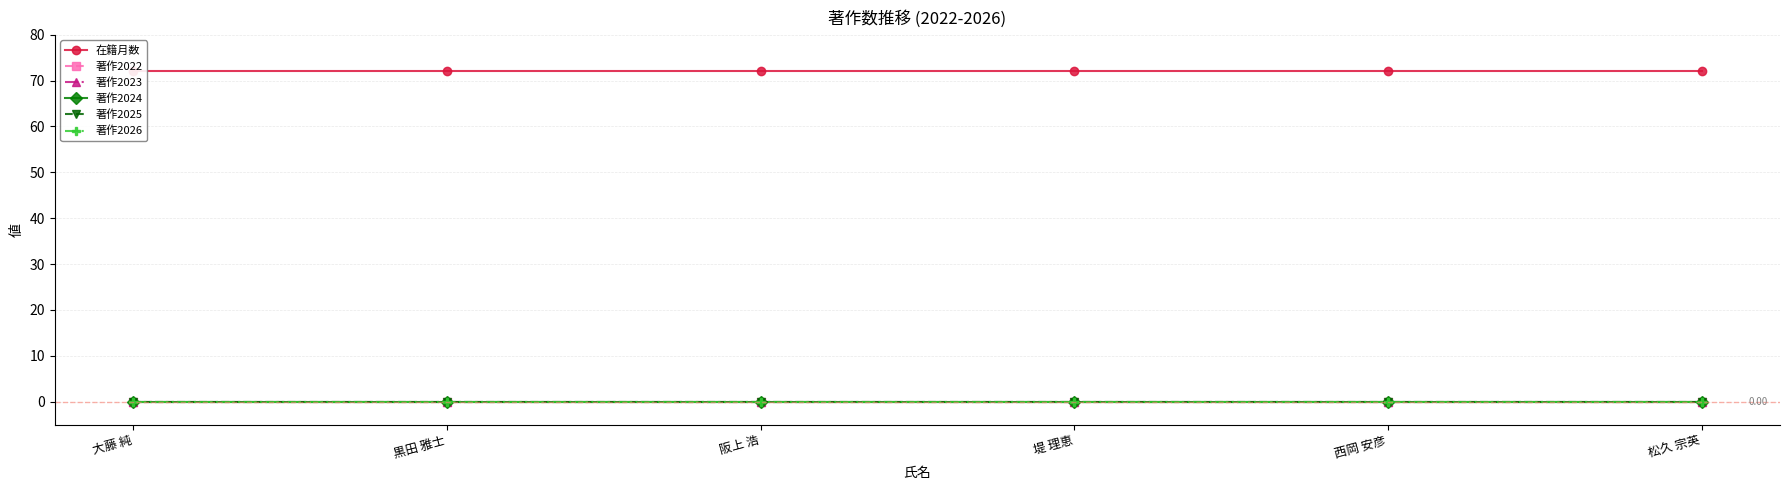

Rank the series by their maximum value, from highest to lowest.

在籍月数, 著作2022, 著作2023, 著作2024, 著作2025, 著作2026